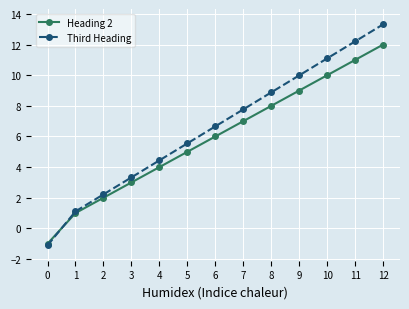

Rank the series at 7 from highest to lowest value.

Third Heading, Heading 2